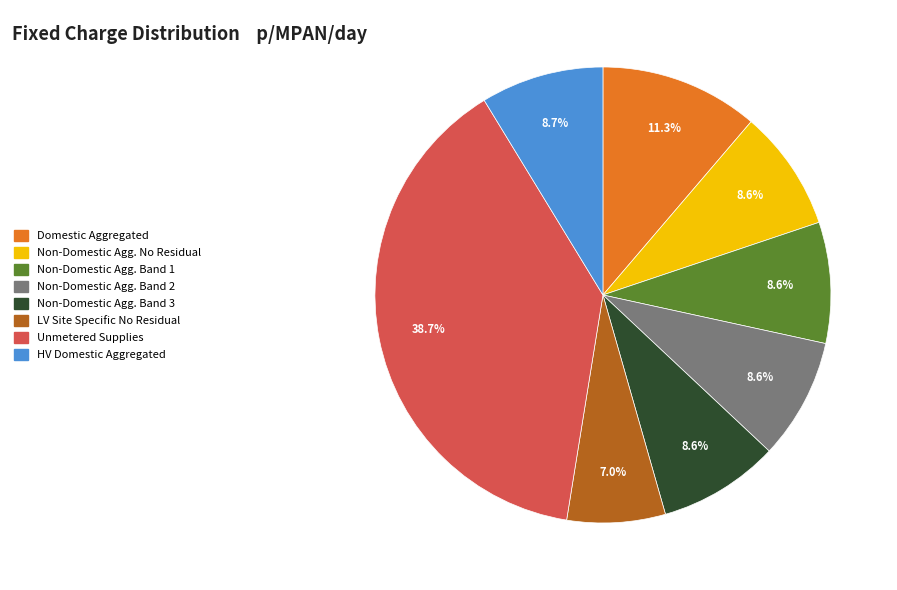

Count the number of slices in the pie.

8